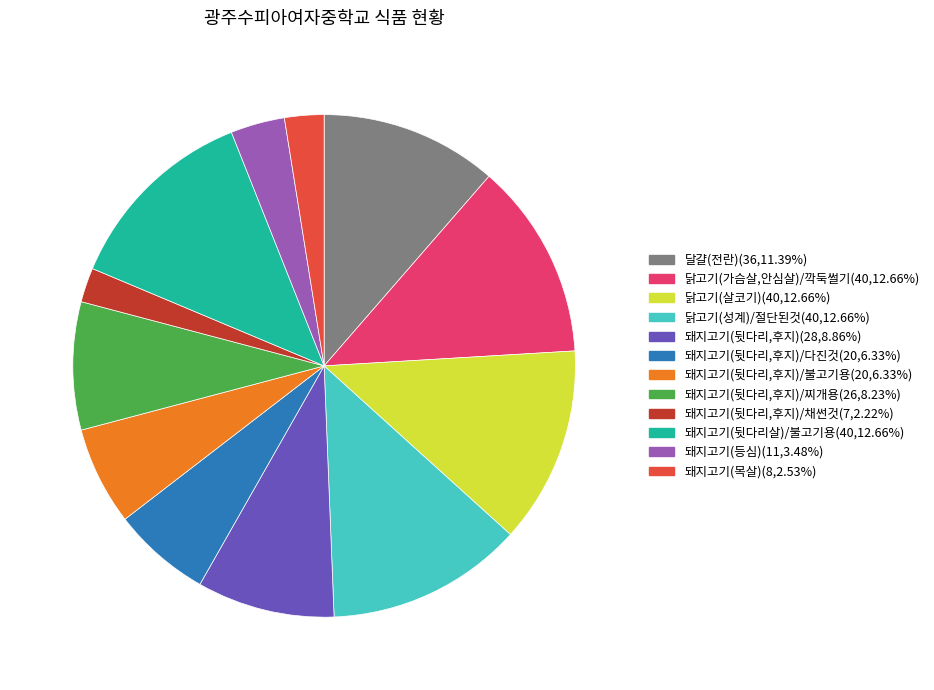

Do 돼지고기(뒷다리살)/불고기용(40,12.66%) and 돼지고기(등심)(11,3.48%) together represent more than half of the pie?

No